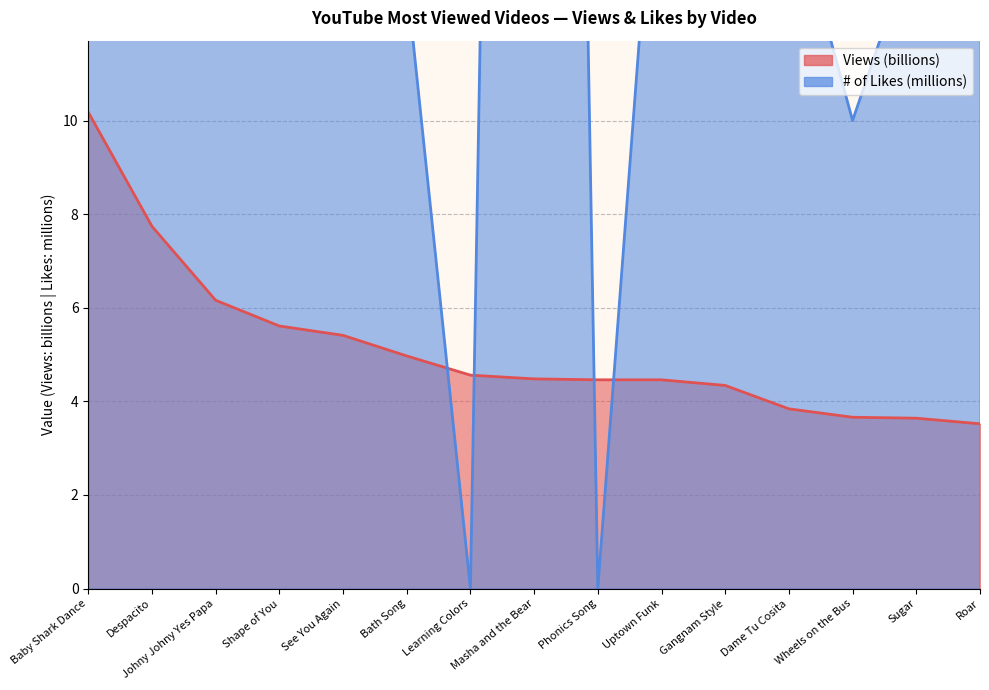

At which label does # of Likes reach its minimum?

Learning Colors